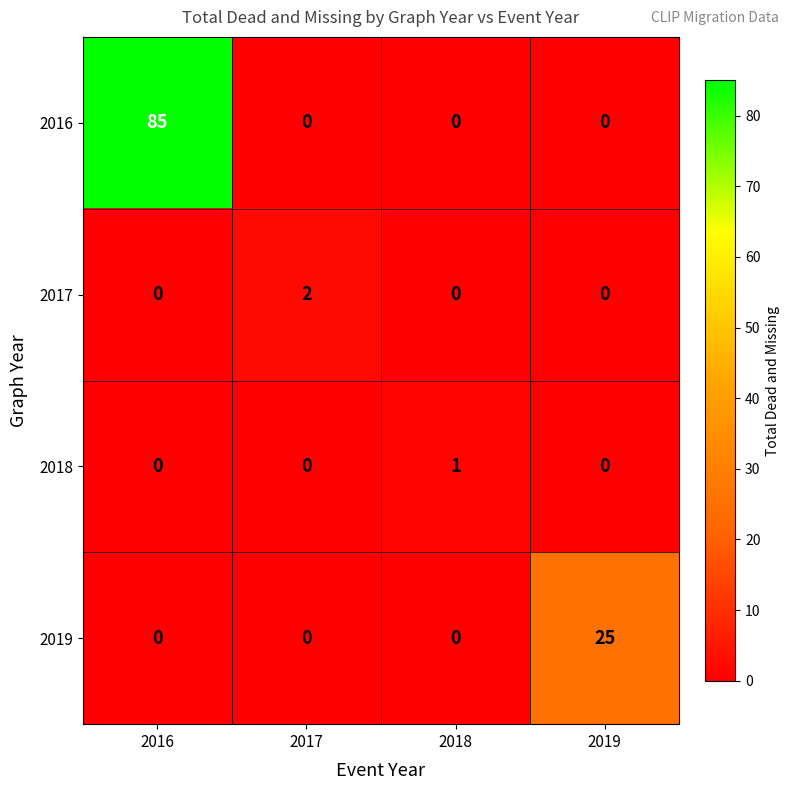

Which series has the largest total across all categories?

2016